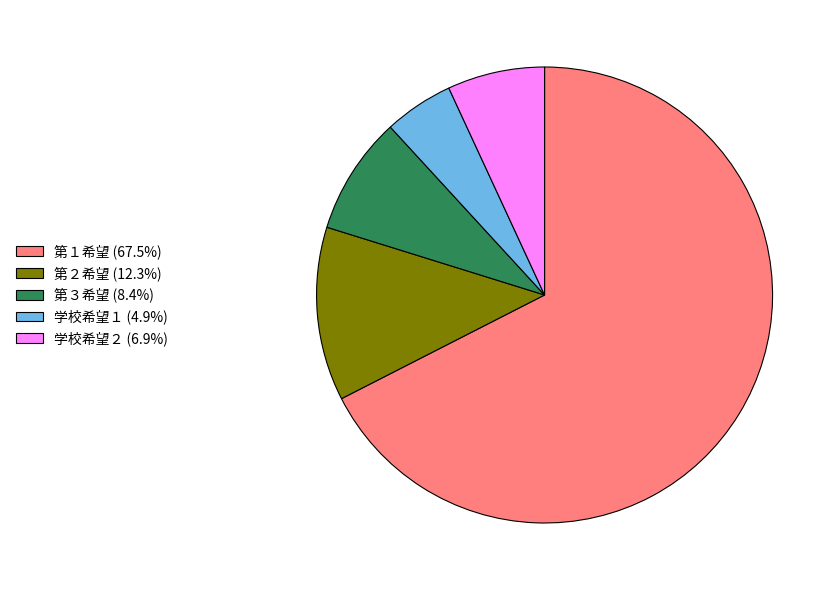

Does 学校希望１ (4.9%) represent more than half of the total?

No